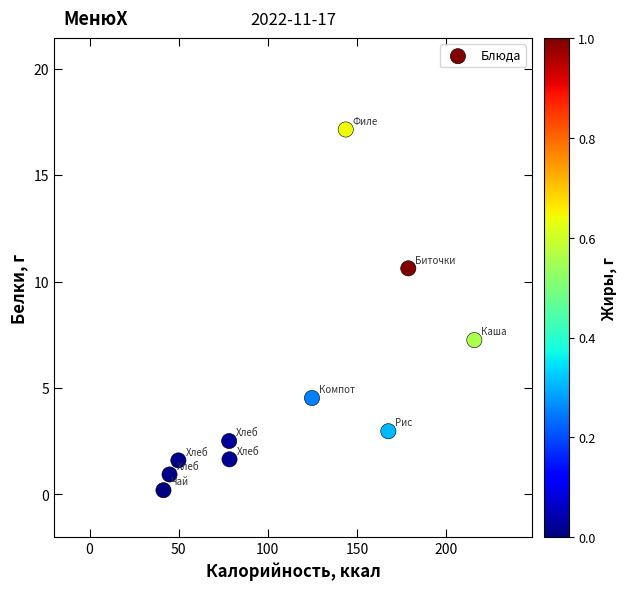

What is the average X value?

112.4